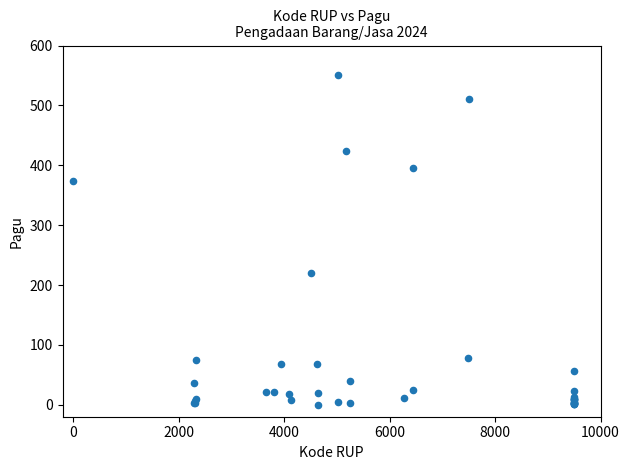

What Y value in the scatter plot is closest to 275?

220.9